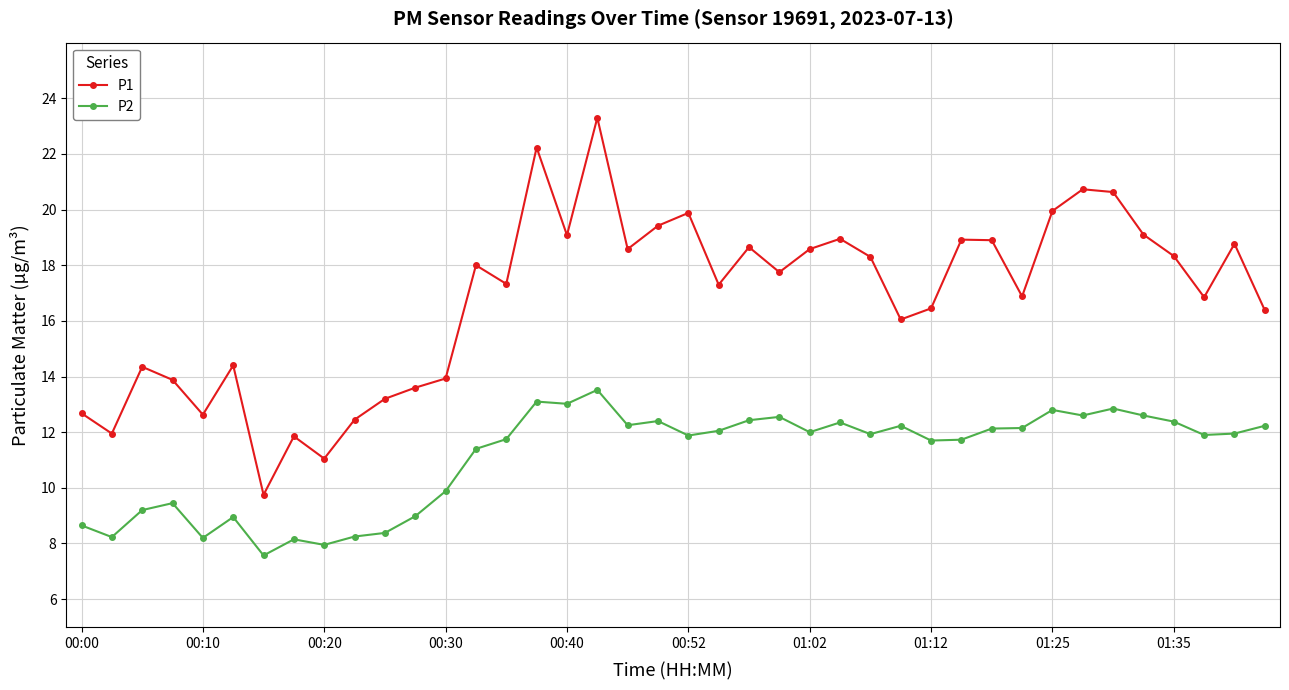

True or false: P2 and P1 intersect in this chart.

False